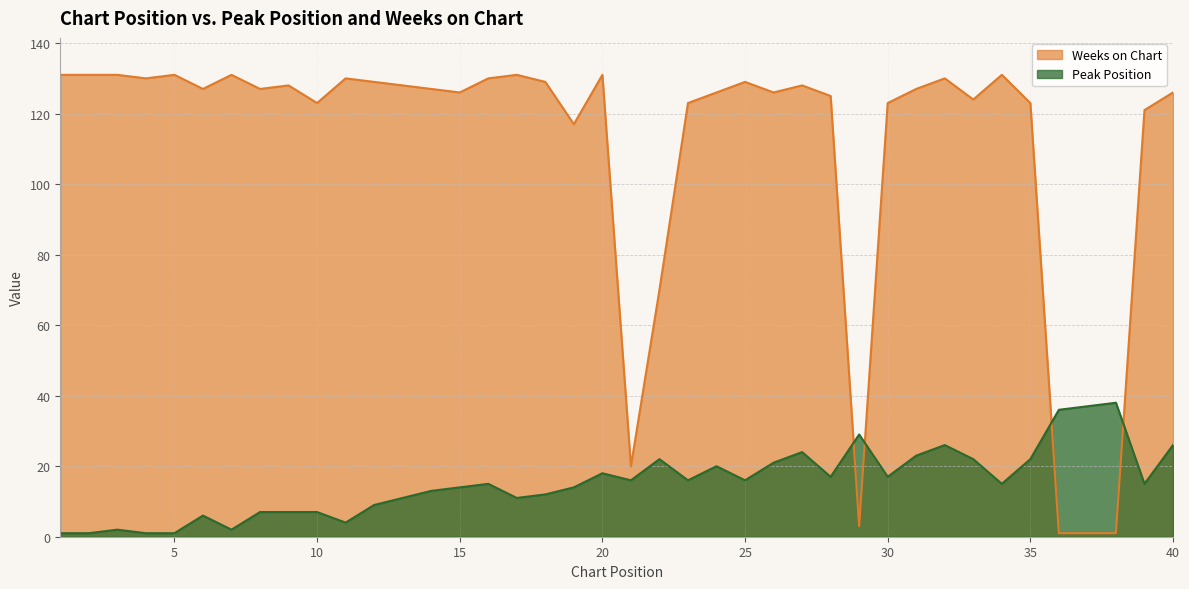

What is the total value across all series at 36?

37